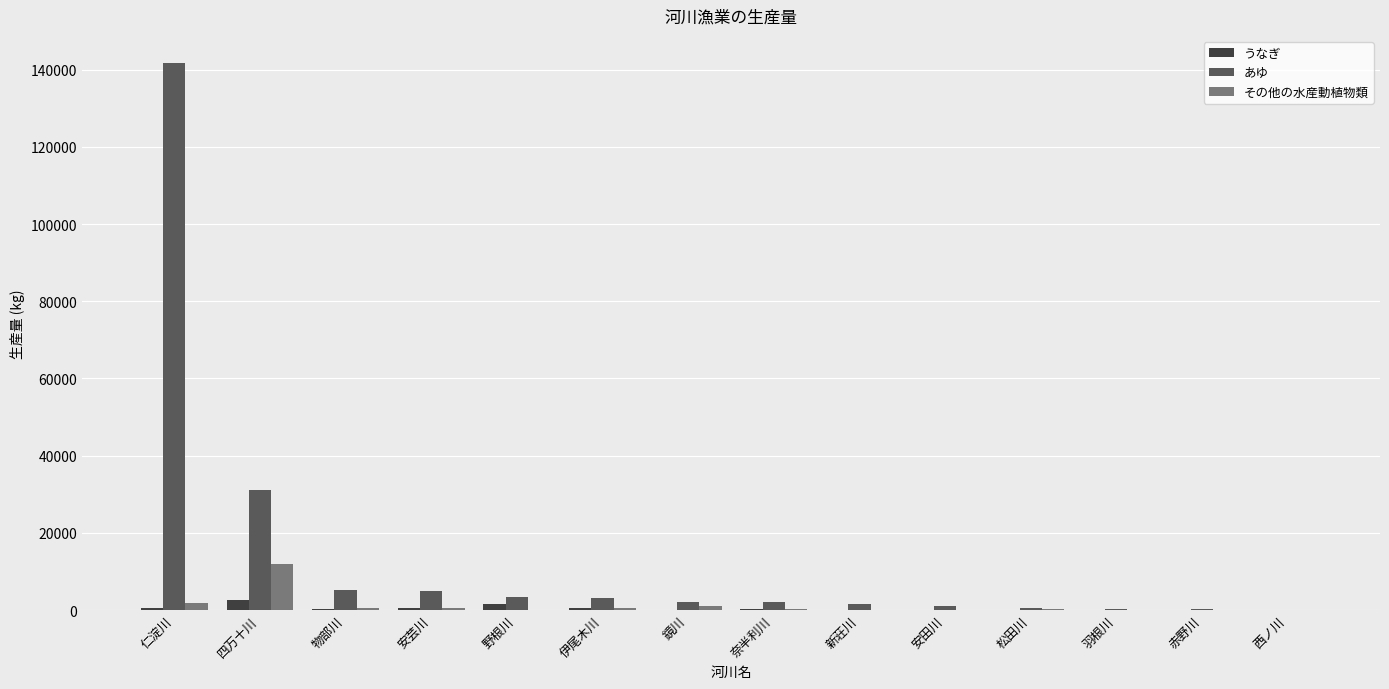

At which category is the sum across all series the highest?

仁淀川